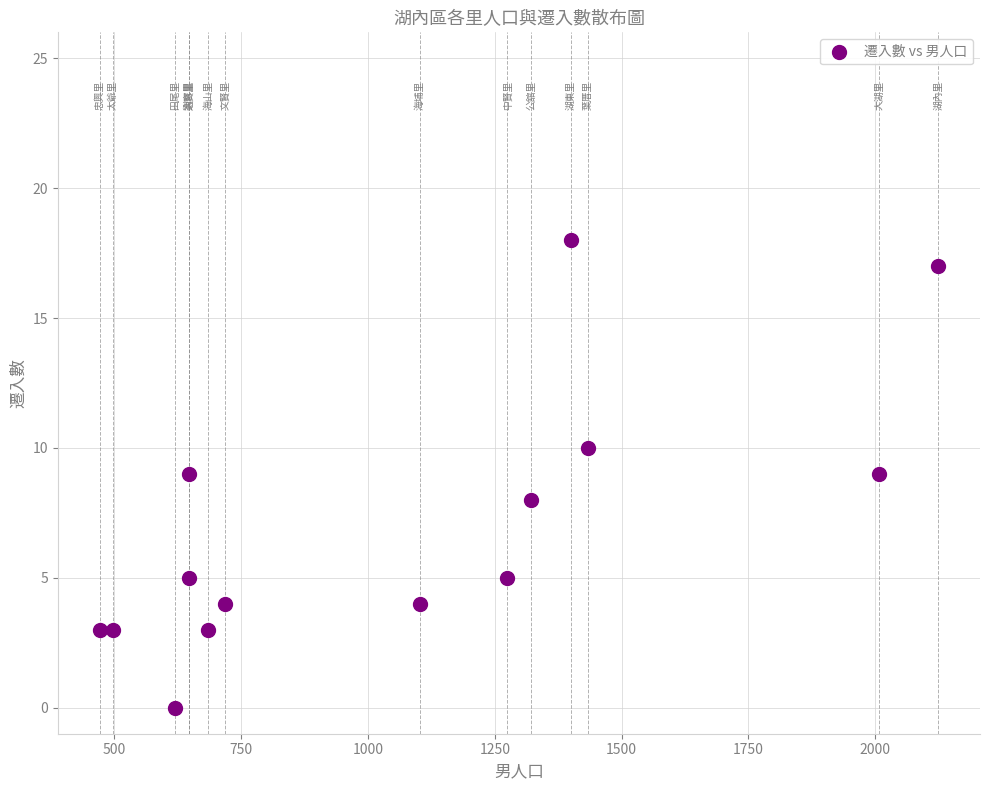

What is the range of X values (max minus min)?

1653